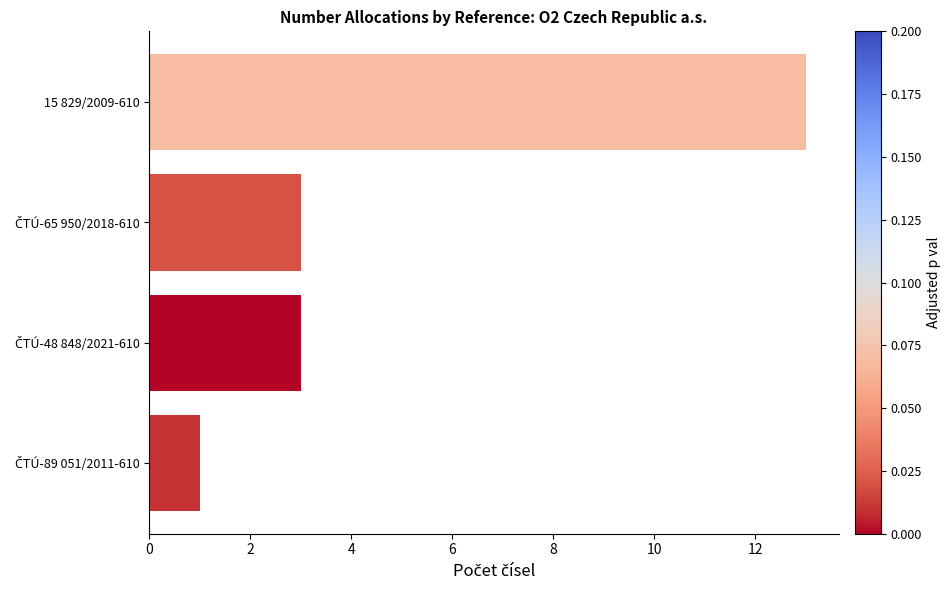

Count the number of categories in the chart.

4